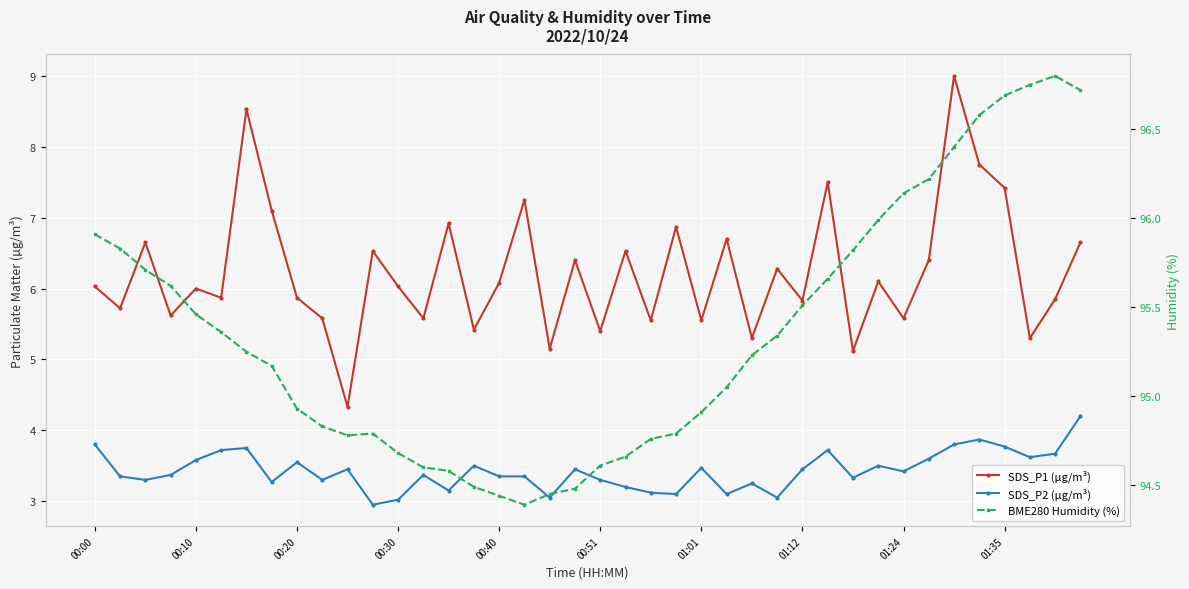

Which series changed the most between 24 and 37?

BME280 Humidity (%)